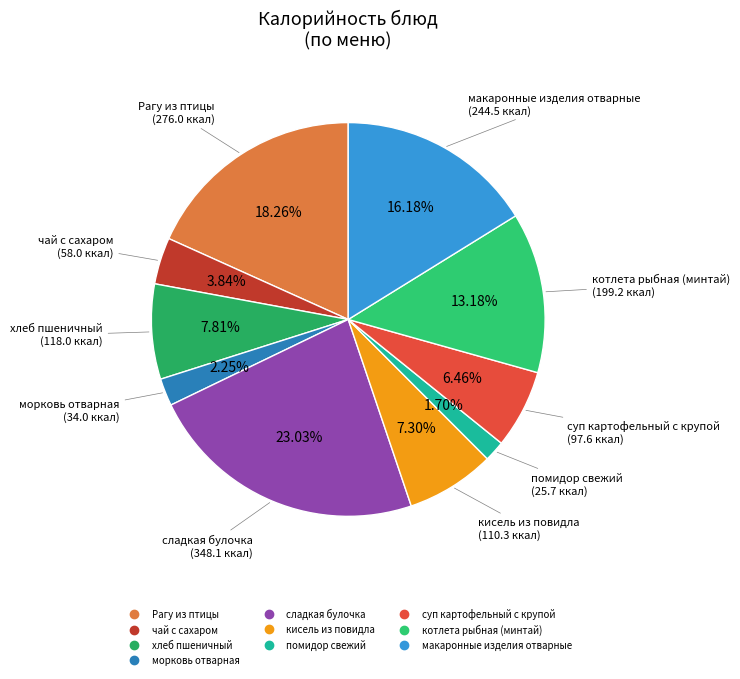

What percentage is NOT represented by морковь отварная?

97.8%